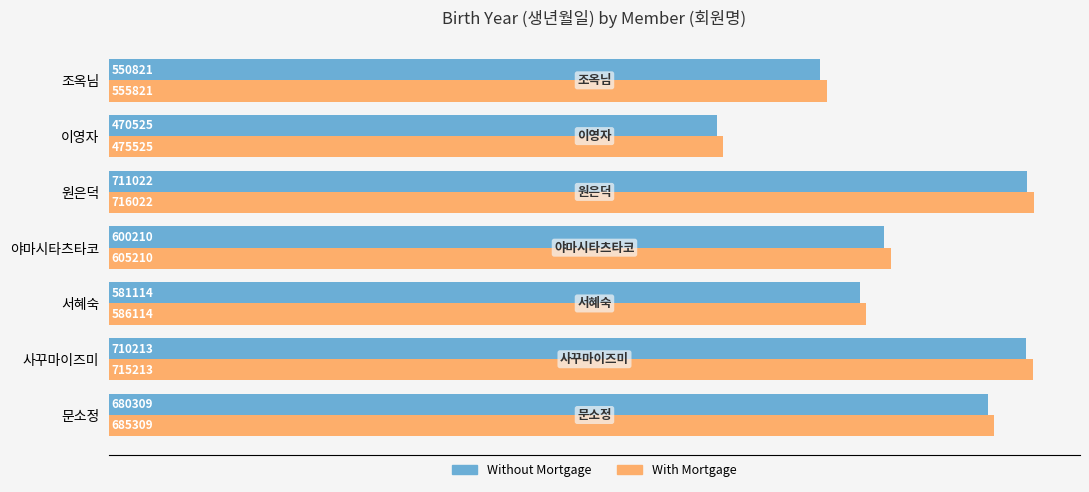

What is the spread (max minus min) of values at 야마시타츠타코?

5000